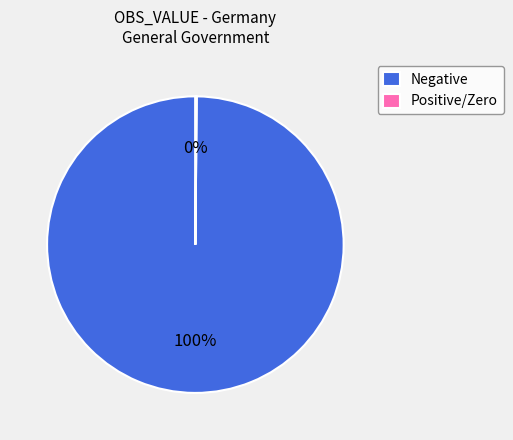

Which slice is the largest?

Negative